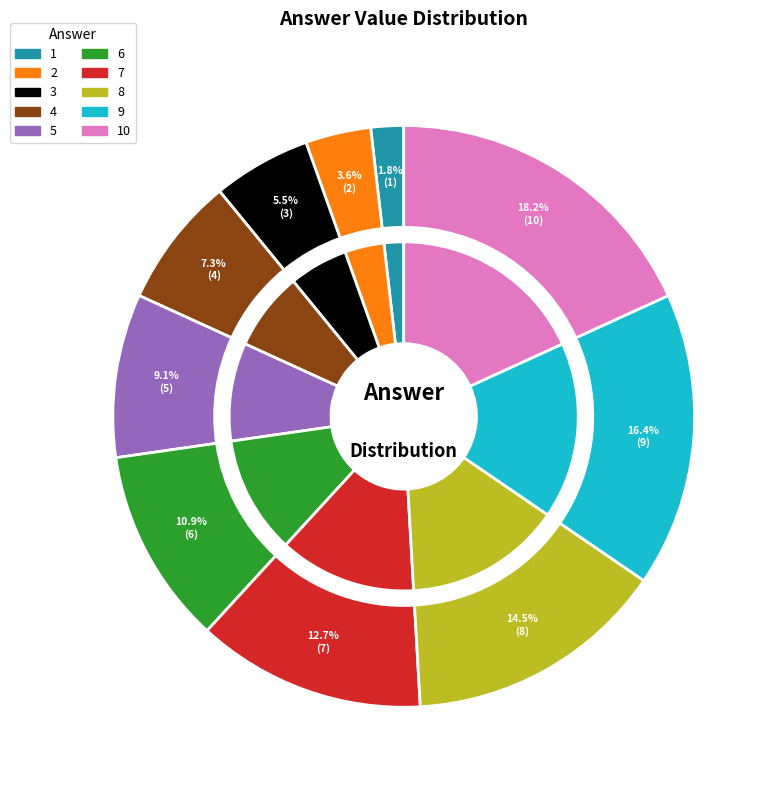

The 8 slice represents 15% of the pie. True or false?

True